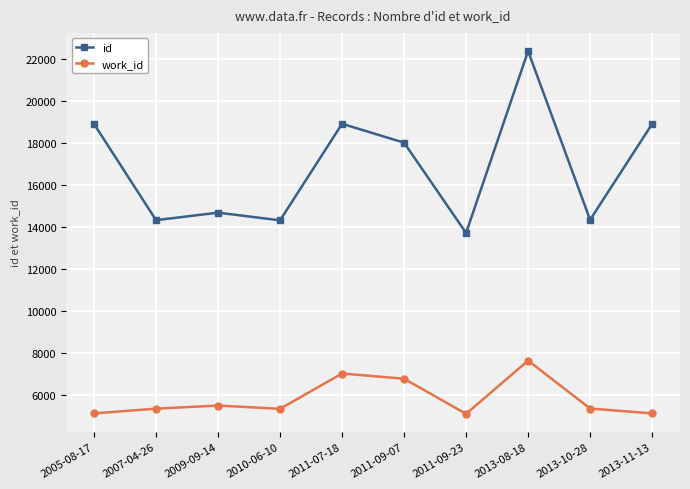

How many lines are shown in the chart?

2